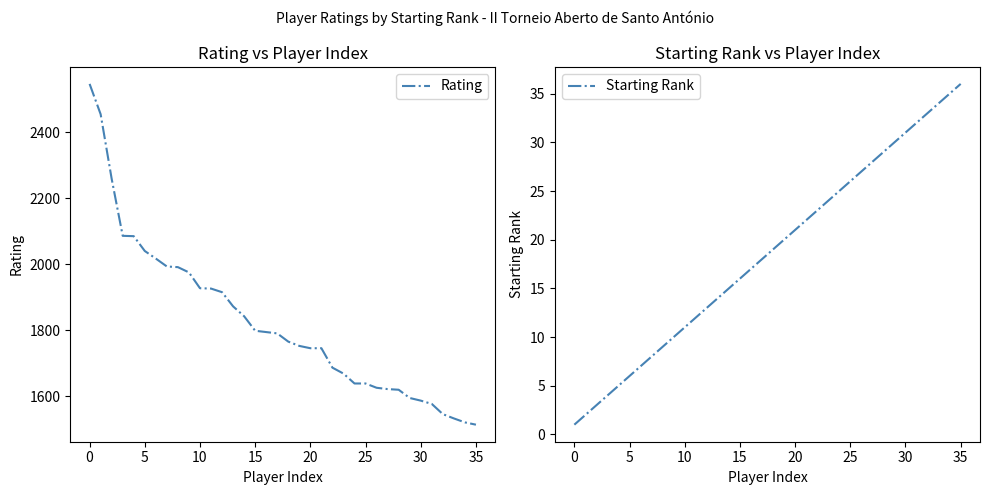

The Rating series shows 942 at 25. True or false?

False